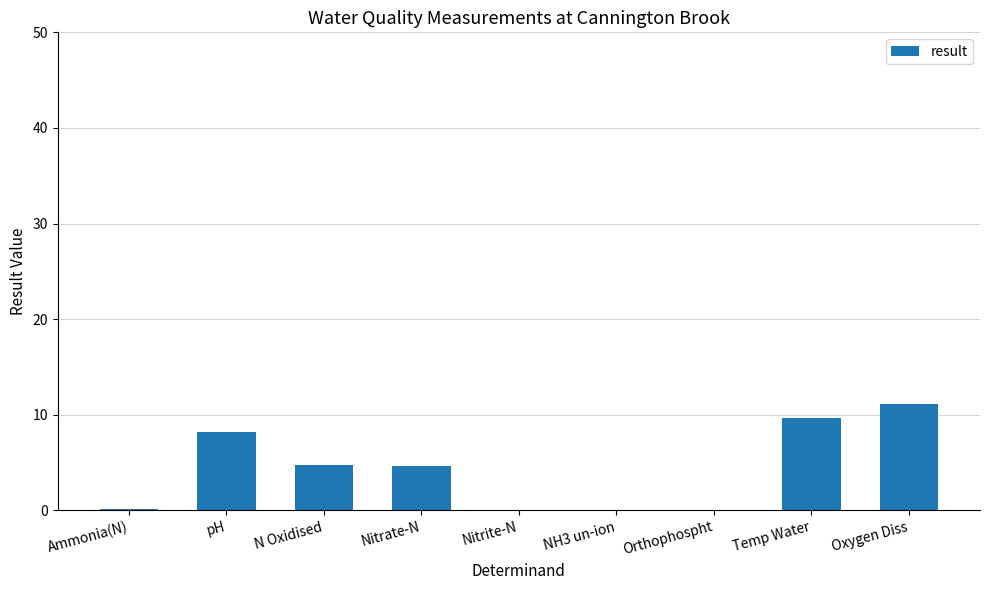

What is the sum of all values?

38.6